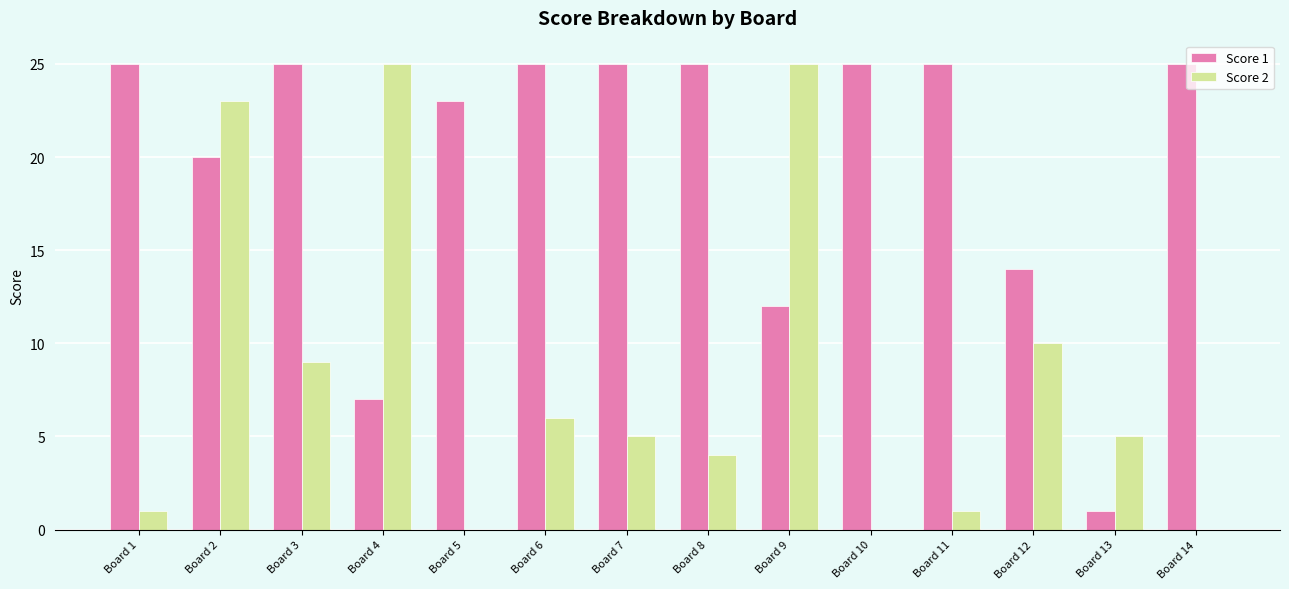

Which series has the widest spread of values?

Score 2